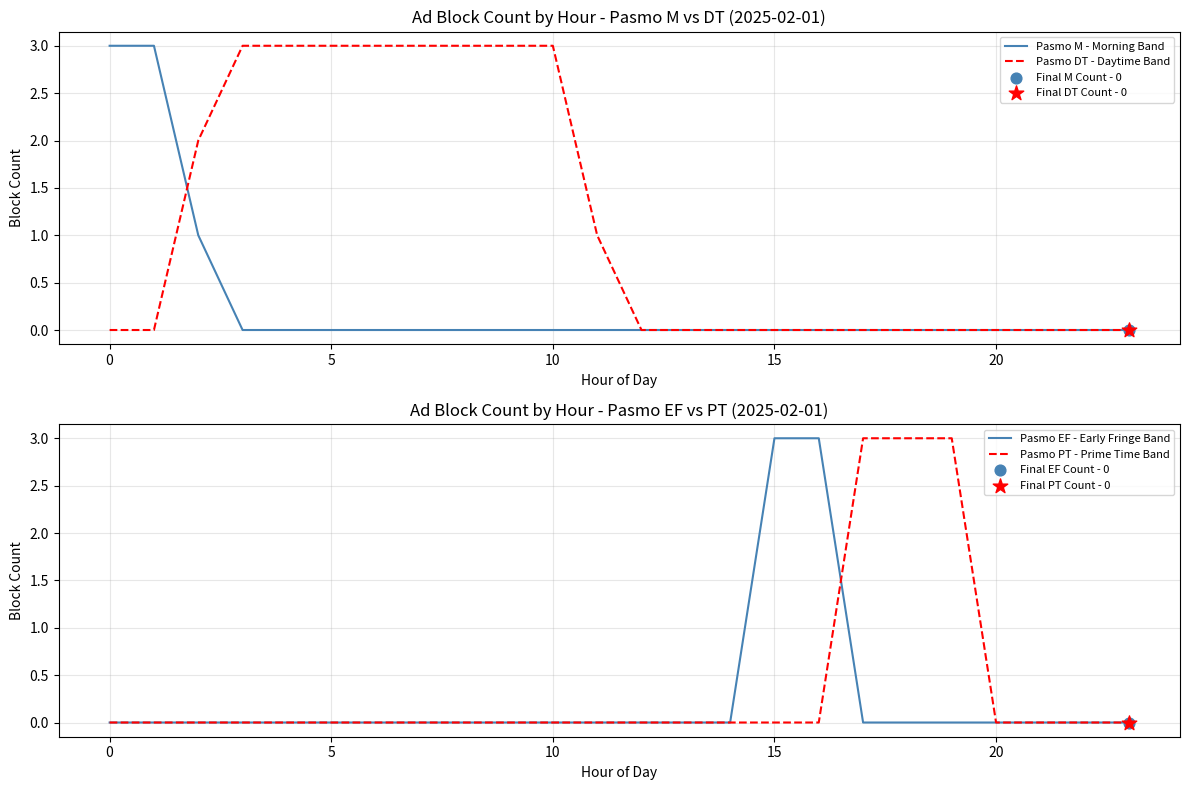

Which series has the widest spread of Y values?

Pasmo M - Morning Band